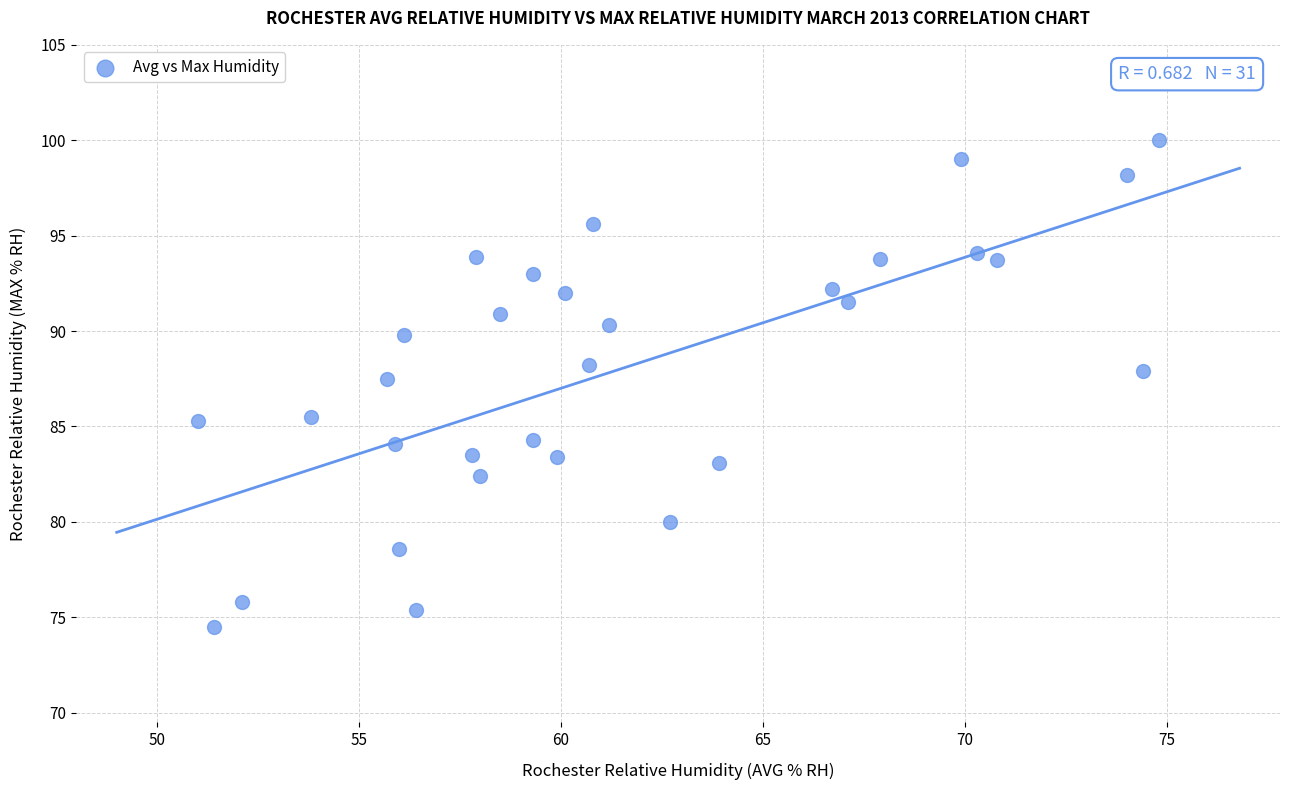

What Y value in the scatter plot is closest to 87?

87.5